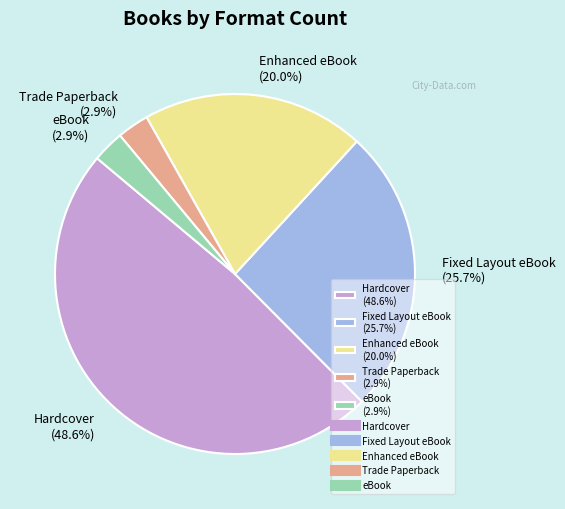

What is the ratio of the value at Hardcover (48.6%) to the value at Fixed Layout eBook (25.7%)?

1.9